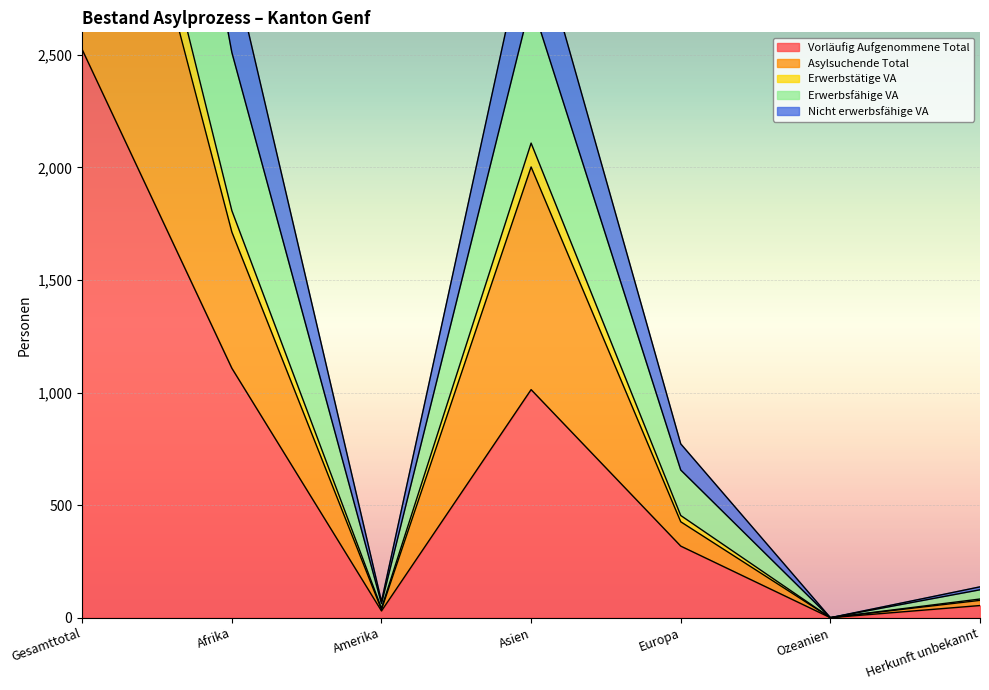

How many interior local peaks does the Nicht erwerbsfähige VA series have?

1